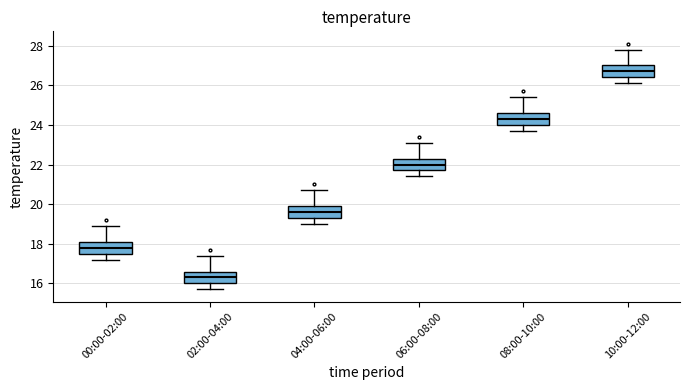

Which box has the highest median line?

10:00-12:00